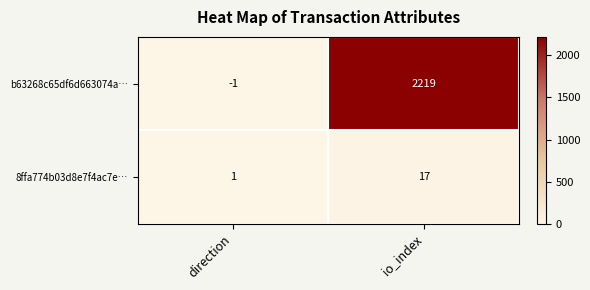

At how many categories does at least one series exceed 334?

1